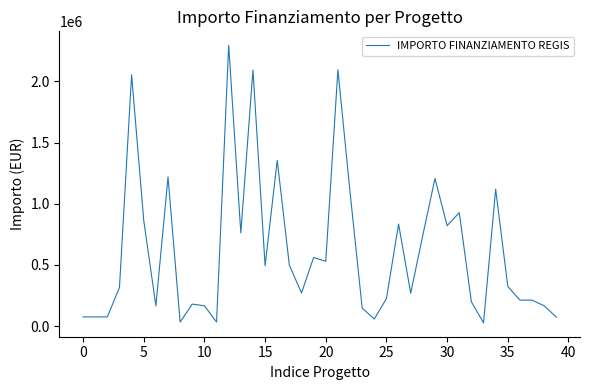

What is the difference between the maximum and minimum values?

2268702.2